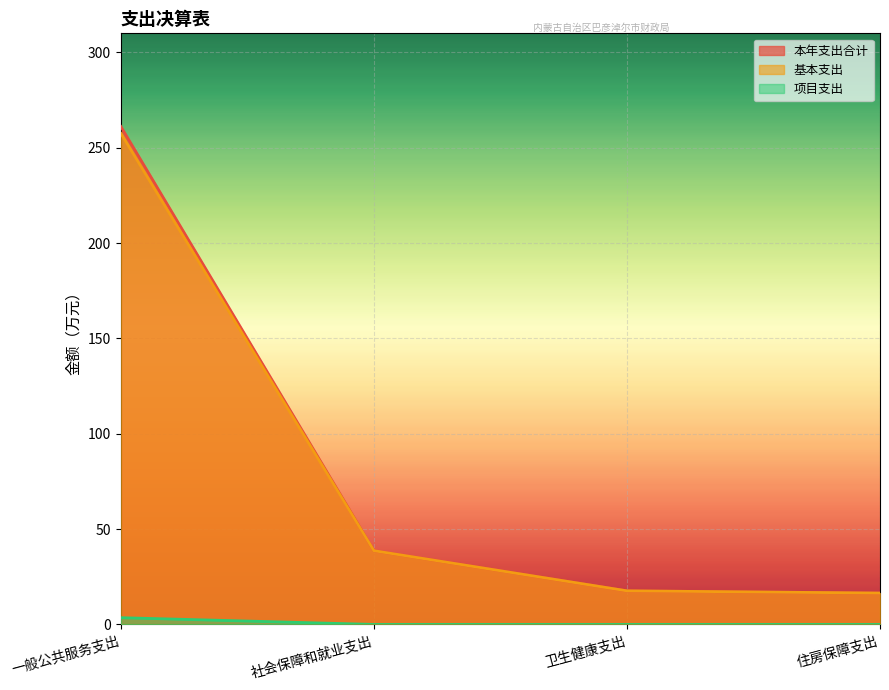

Reading left to right, list all the values displayed in this chart.

本年支出合计: 一般公共服务支出=261.1	社会保障和就业支出=38.7	卫生健康支出=17.6	住房保障支出=16.4
基本支出: 一般公共服务支出=257.6	社会保障和就业支出=38.7	卫生健康支出=17.6	住房保障支出=16.4
项目支出: 一般公共服务支出=3.5	社会保障和就业支出=0.0	卫生健康支出=0.0	住房保障支出=0.0